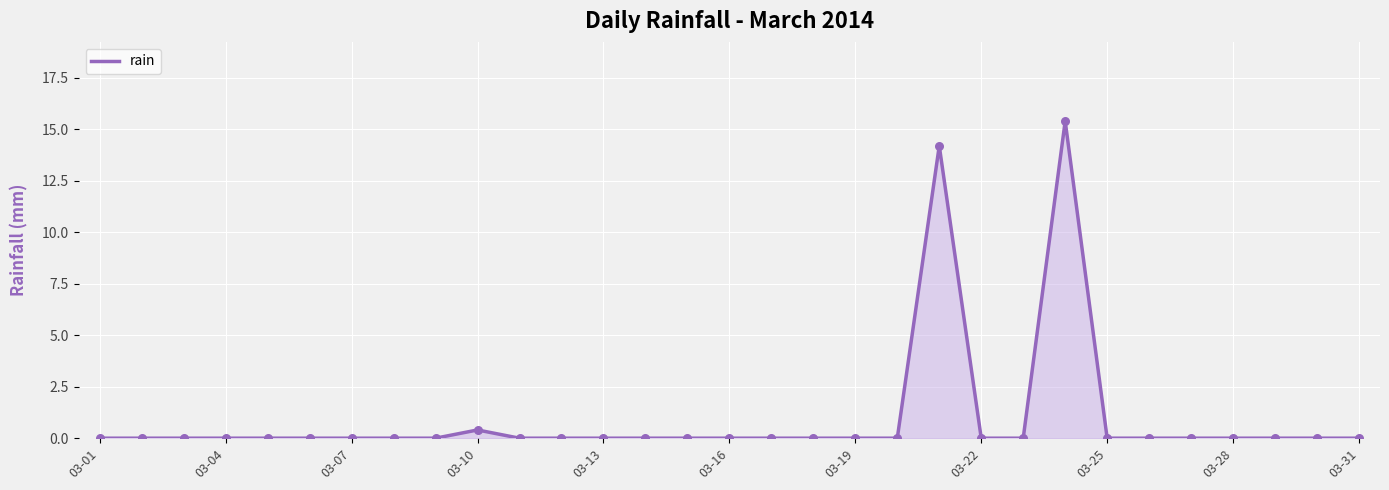

What is the maximum value shown in the chart?

15.4